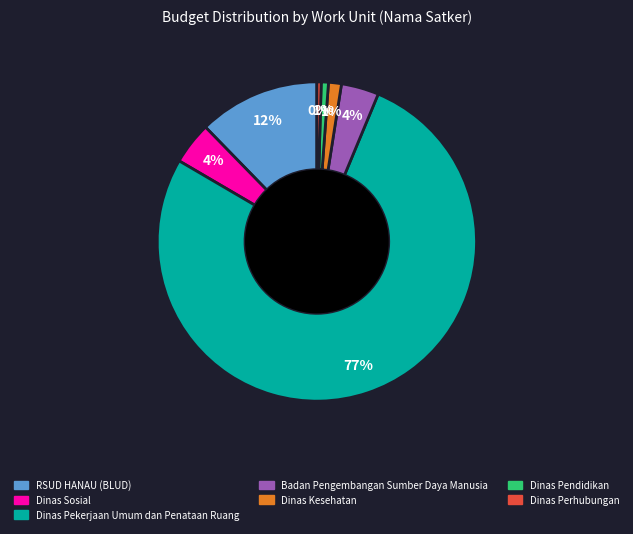

How many segments does this pie chart have?

7